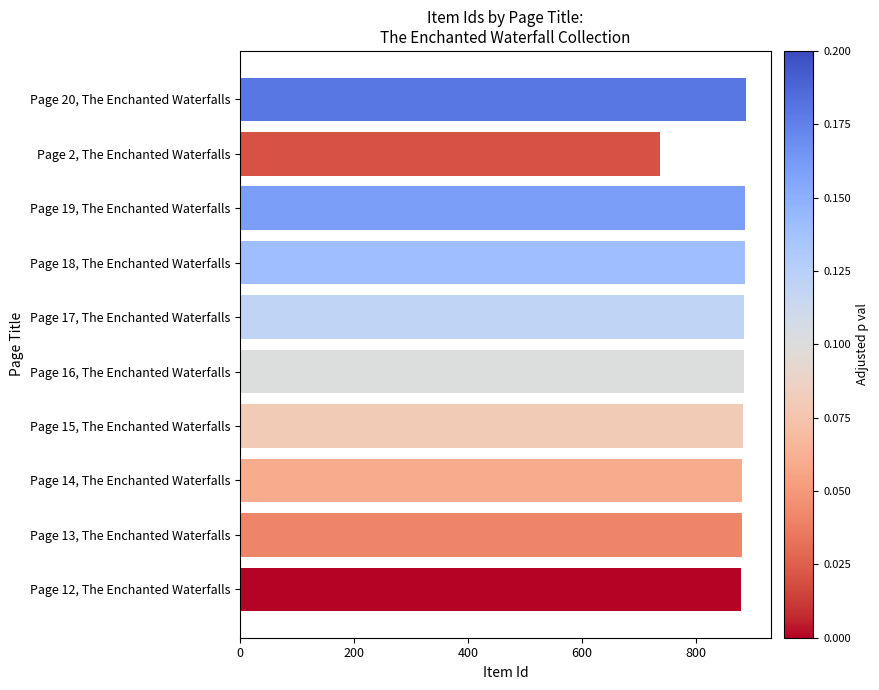

What is the approximate value at Page 18, The Enchanted Waterfalls, to the nearest 5?

885